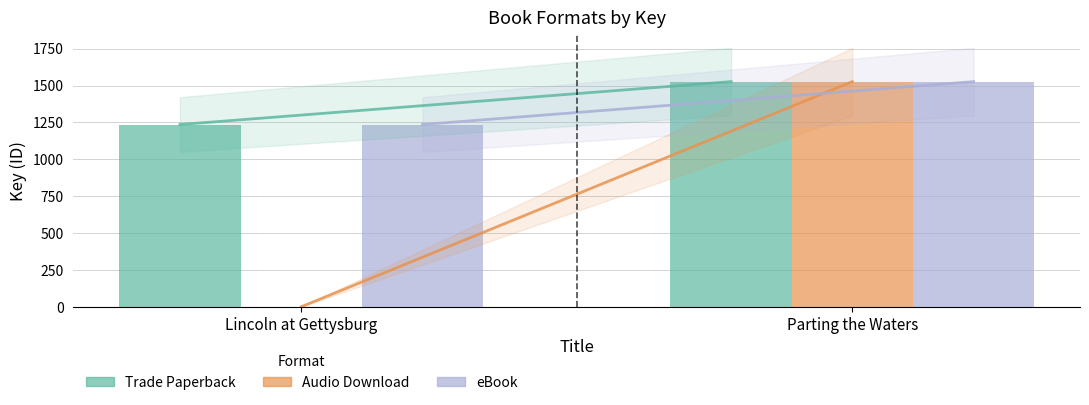

Reading right to left, transcribe all the data shown in this chart.

Trade Paperback: 1527	1236
Audio Download: 1527	0
eBook: 1527	1236